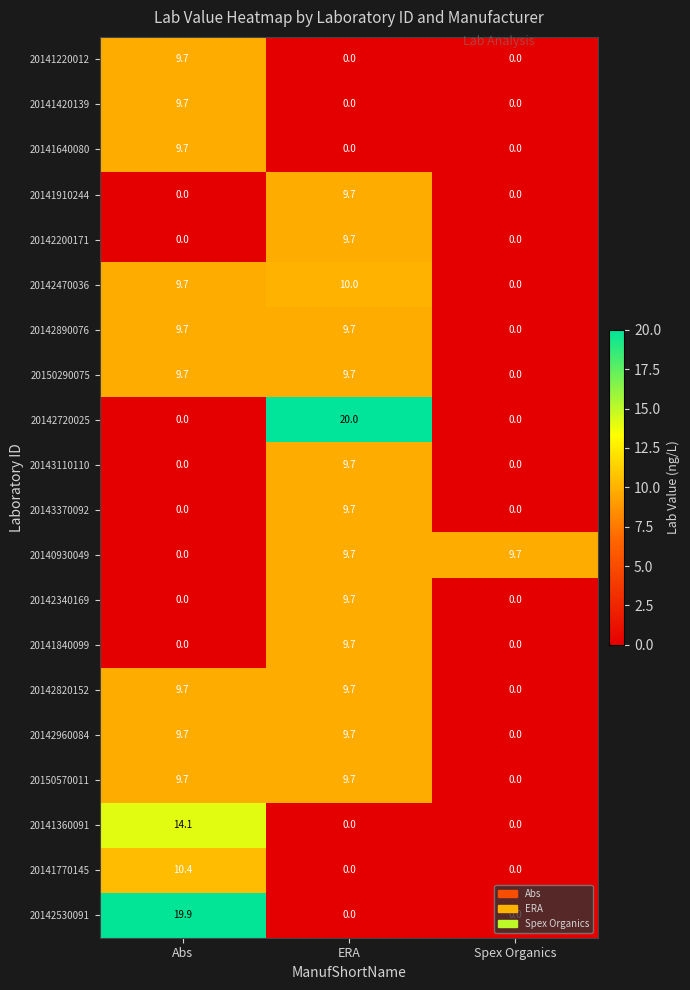

What is the total value across all series at Spex Organics?

9.7